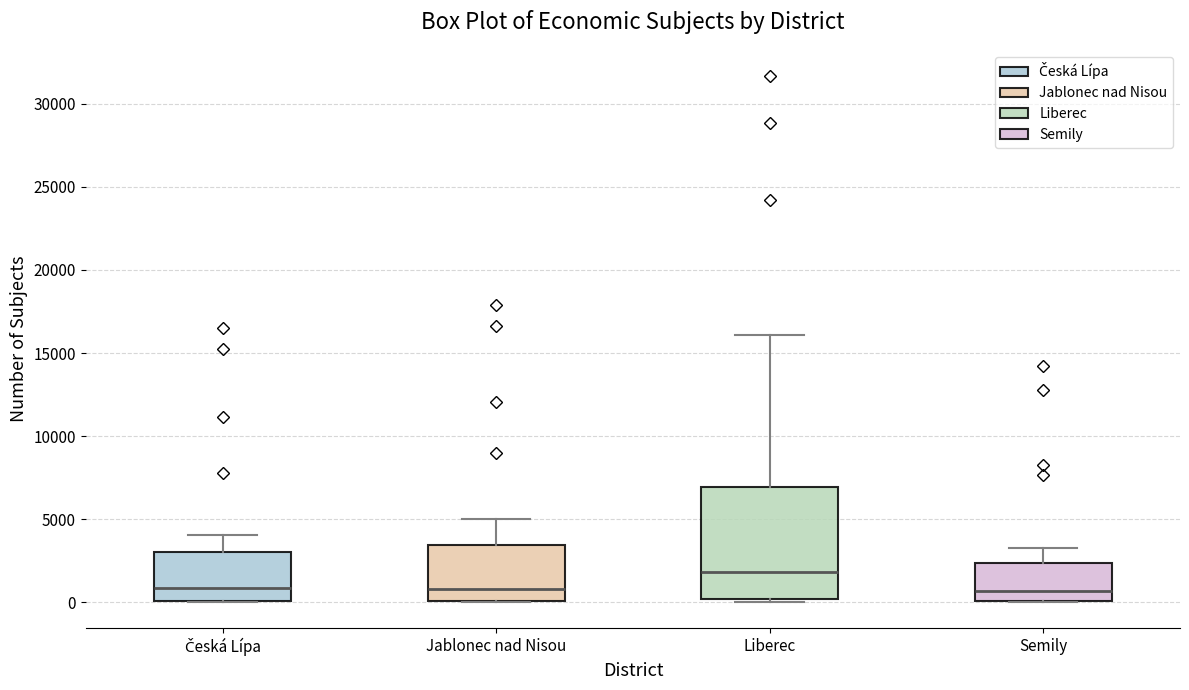

Where does the upper whisker of the box for Jablonec nad Nisou end on the y-axis? The values are not printed on the chart, so give them approximately, as read against the axis.

5000